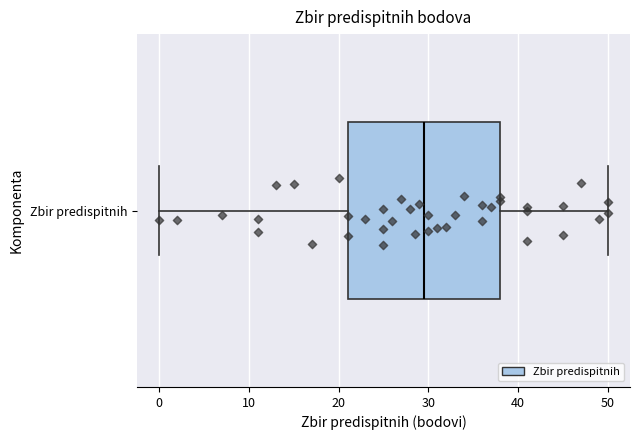

Transcribe this box plot: give where the median line is, the range the box spans, and where the two whiskers end, as read against the x-axis. The values are not printed on the chart, so give them approximately, as read against the axis.

median 30, box 21 to 38, whiskers 0 to 50